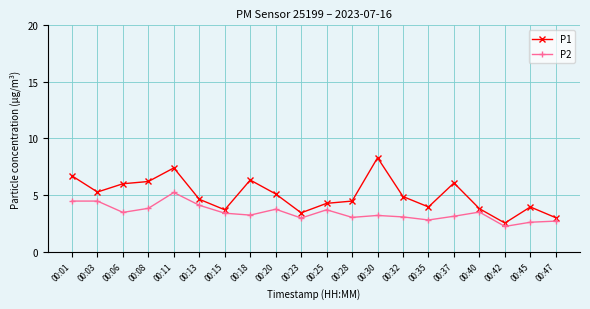

What is the difference between the maximum and minimum values in the P2 series?

3.0